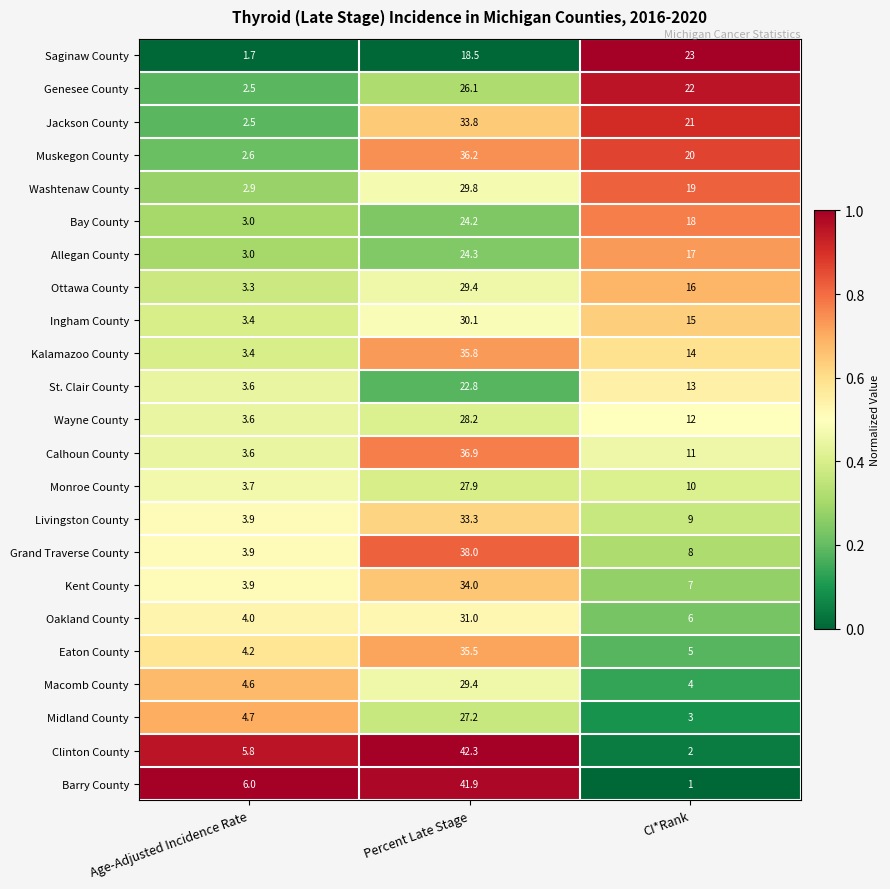

What is the total value across all series at CI*Rank?

276.0